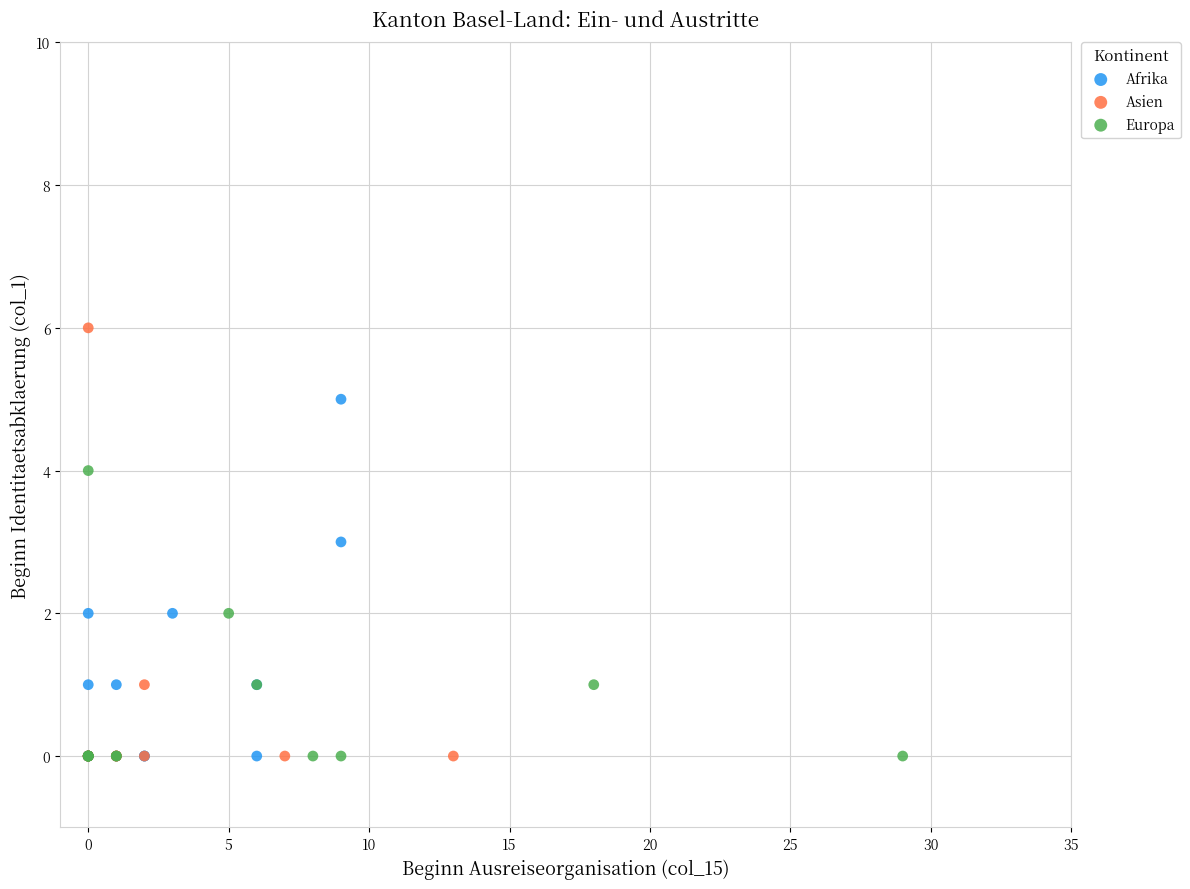

Which series contains the highest Y value?

Asien